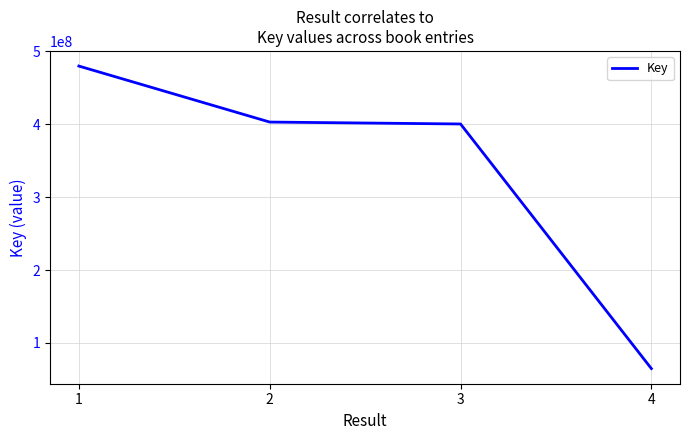

Reading left to right, what are all the values shown in this chart?

1=479804747	2=402979538	3=400345807	4=64758326